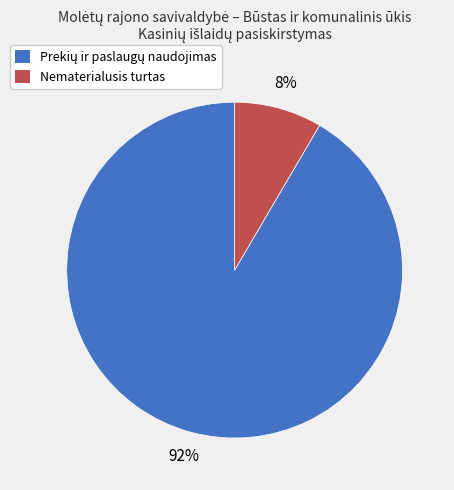

To the nearest percent, what is the average slice percentage?

50%